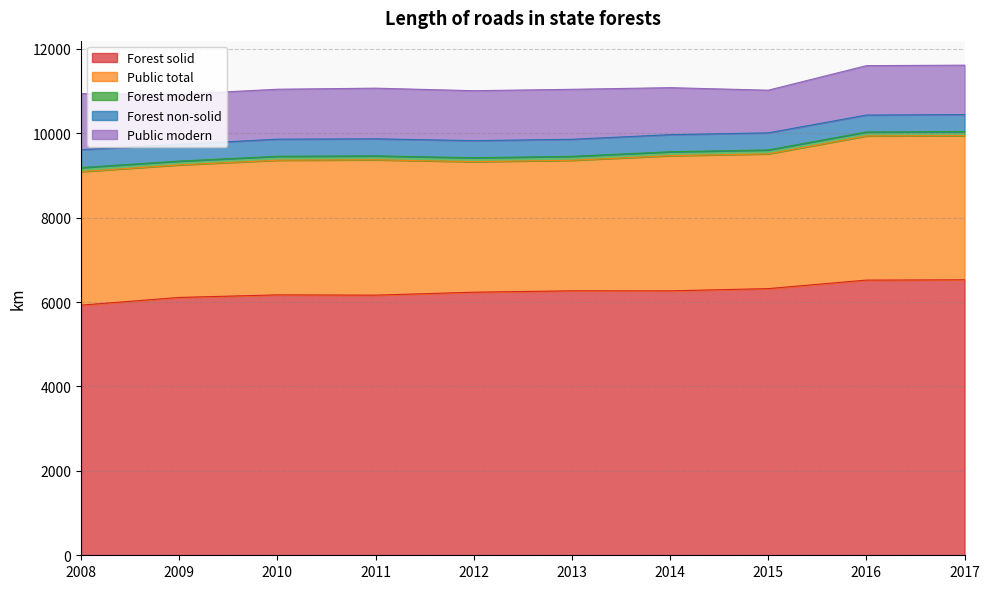

At which label does Forest solid reach its minimum?

2008